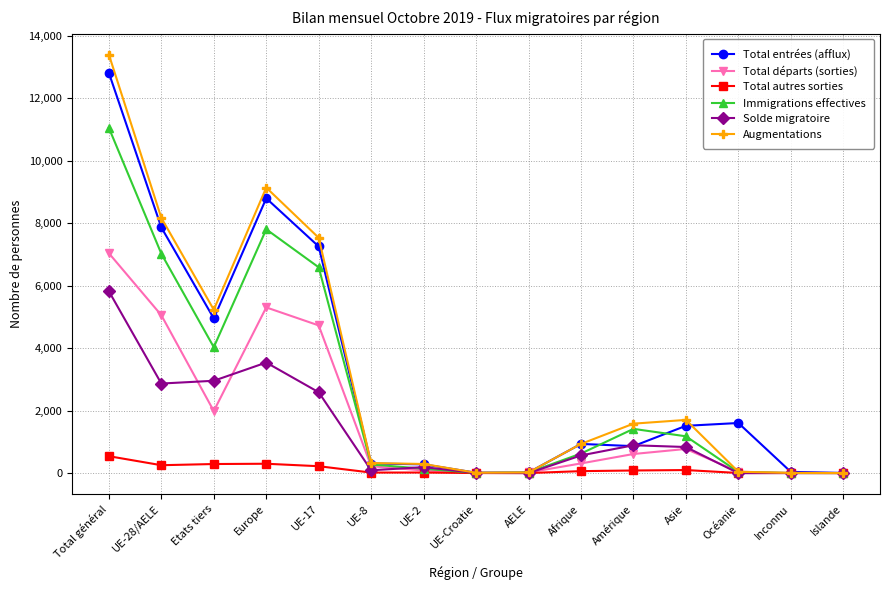

True or false: Total autres sorties has more than 0 interior local peaks.

True